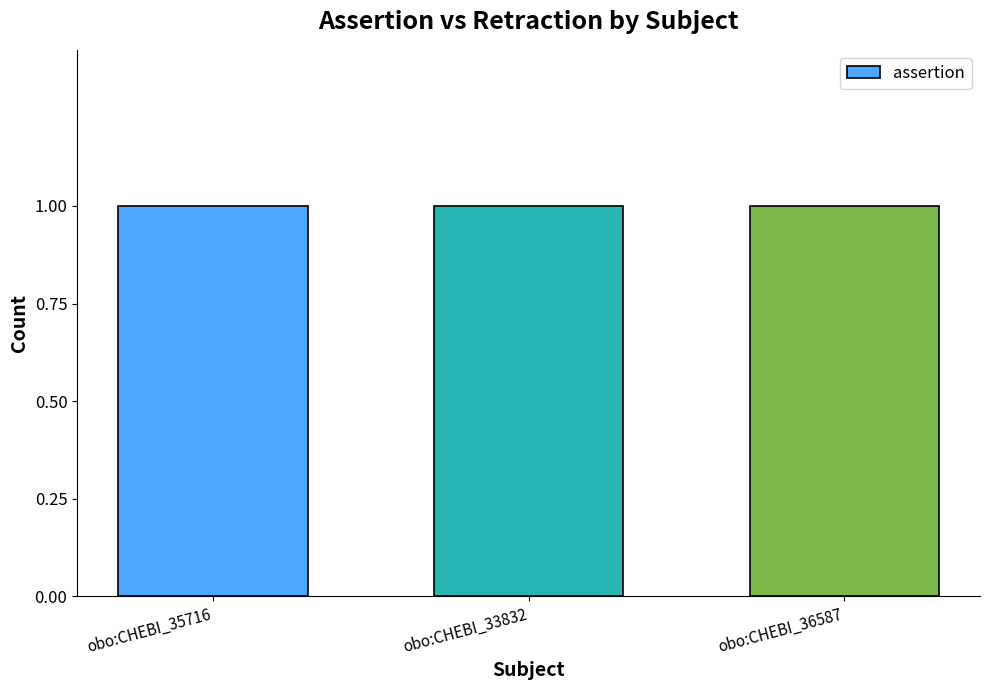

What is the sum of the assertion values at obo:CHEBI_36587 and obo:CHEBI_35716?

2